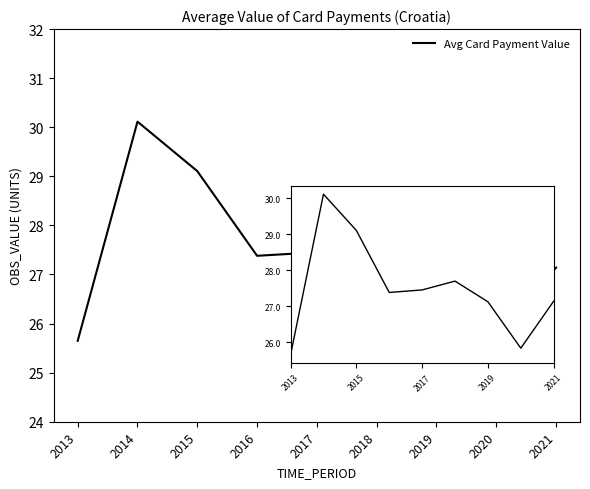

What is the ratio of the value at 2019 to the value at 2014?

0.9